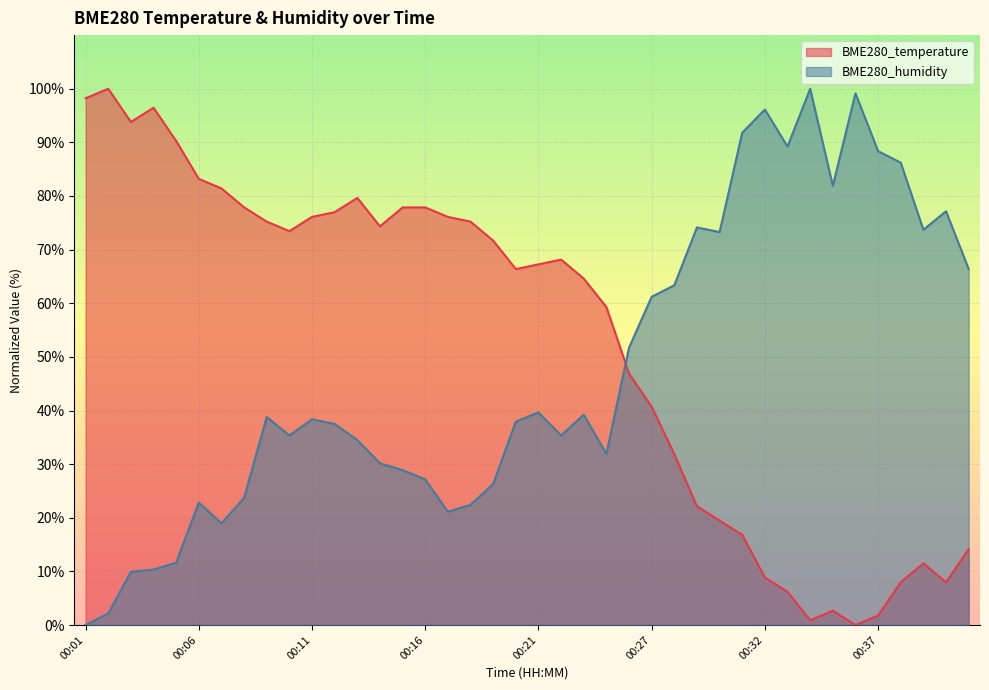

At which label does BME280_temperature first exceed 68?

00:01